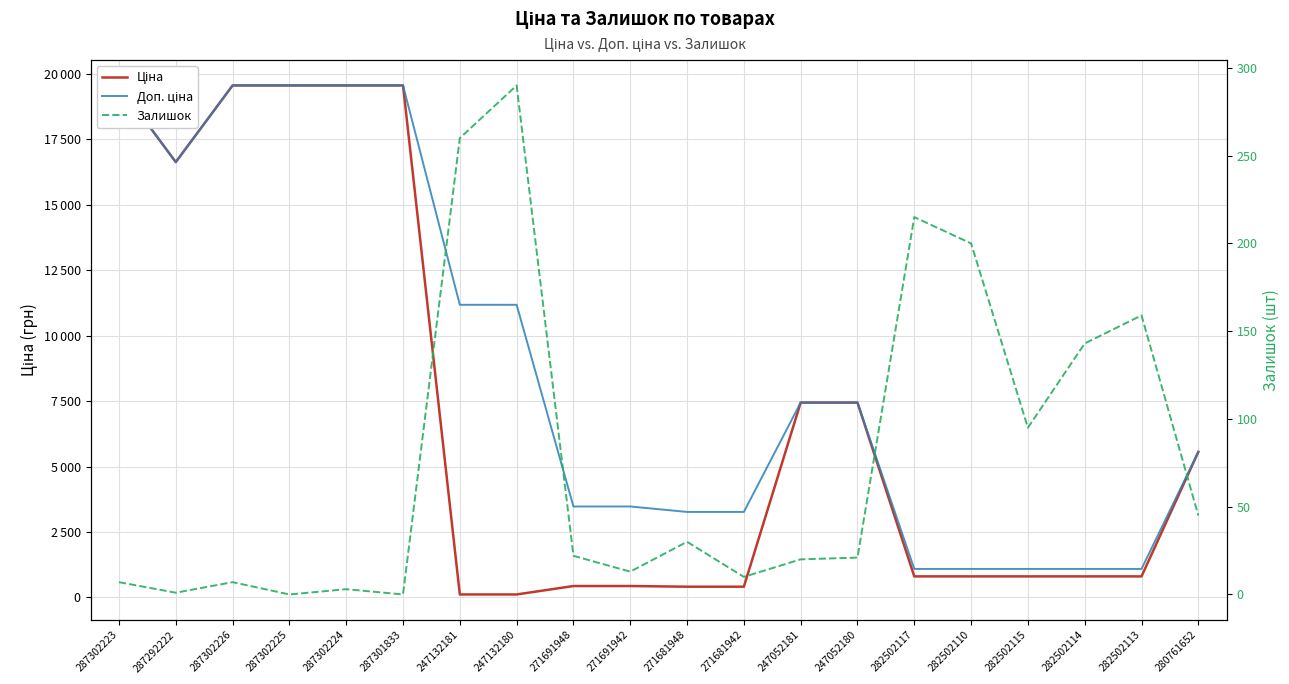

Is it true that Залишок equals 328.1 at 282502117?

False